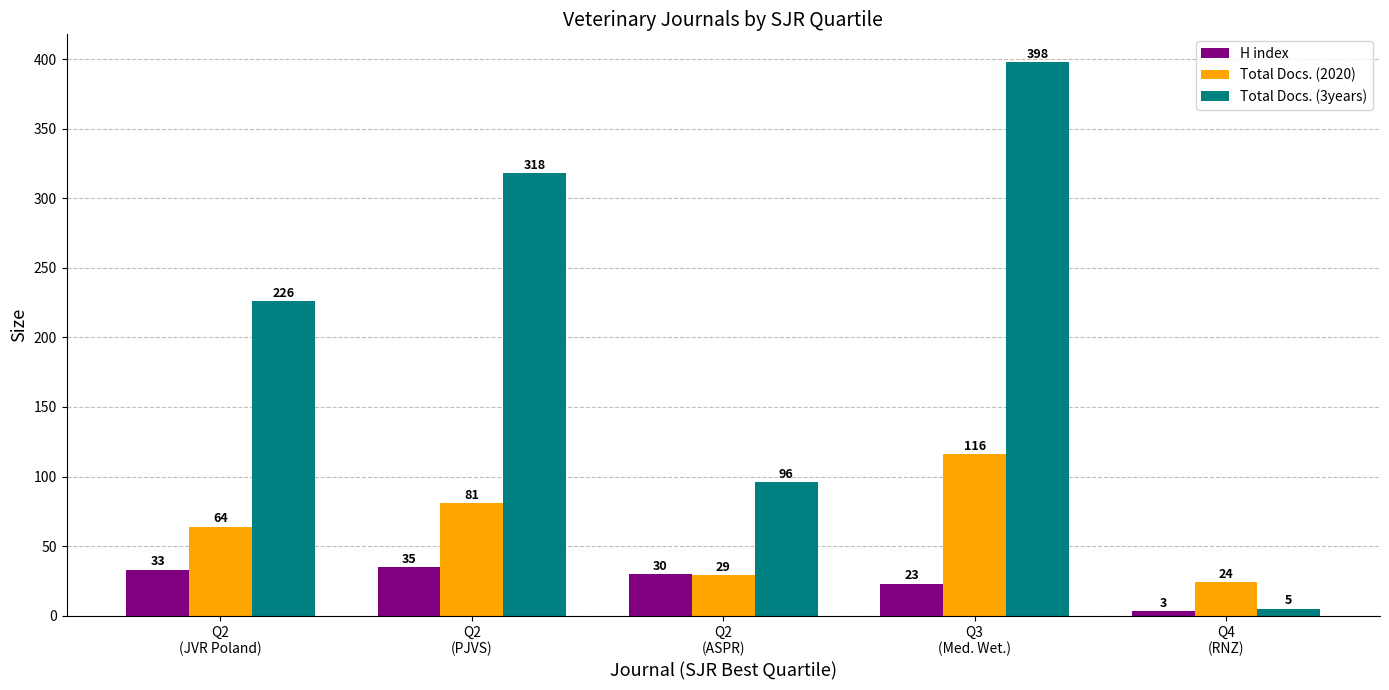

At which label is Total Docs. (3years) closest to 201?

Q2
(JVR Poland)